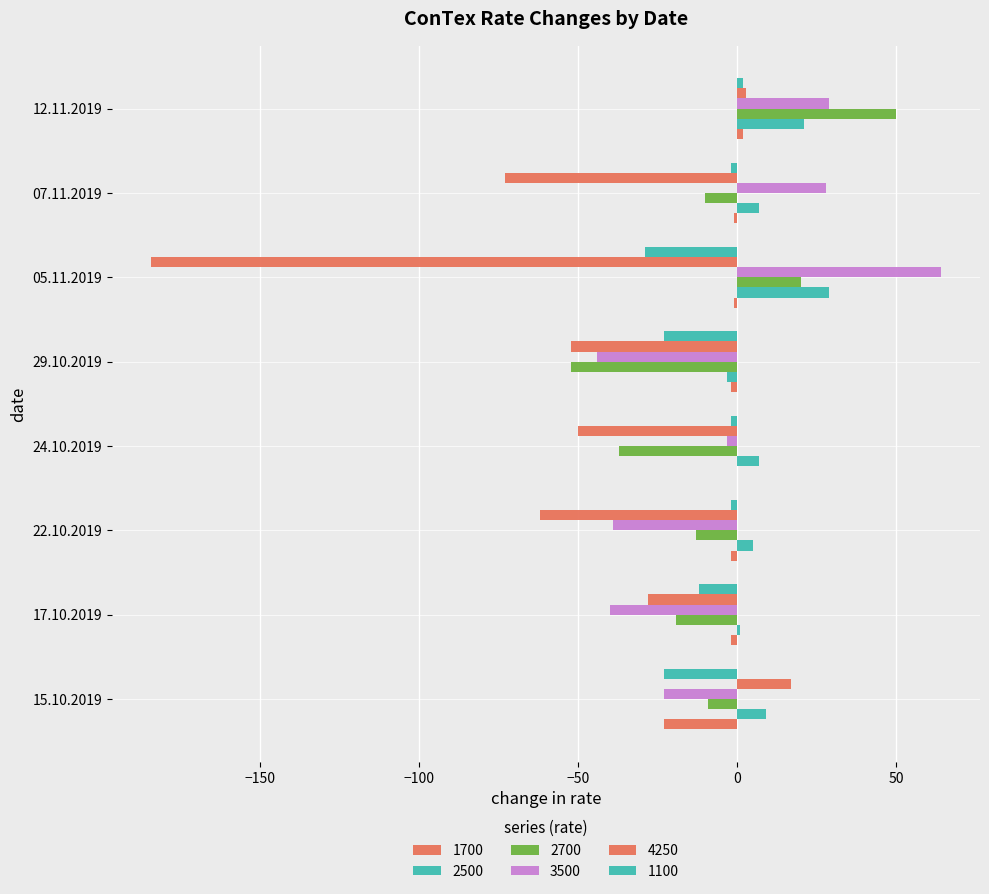

Where is 2700 nearest to the value -1?

15.10.2019